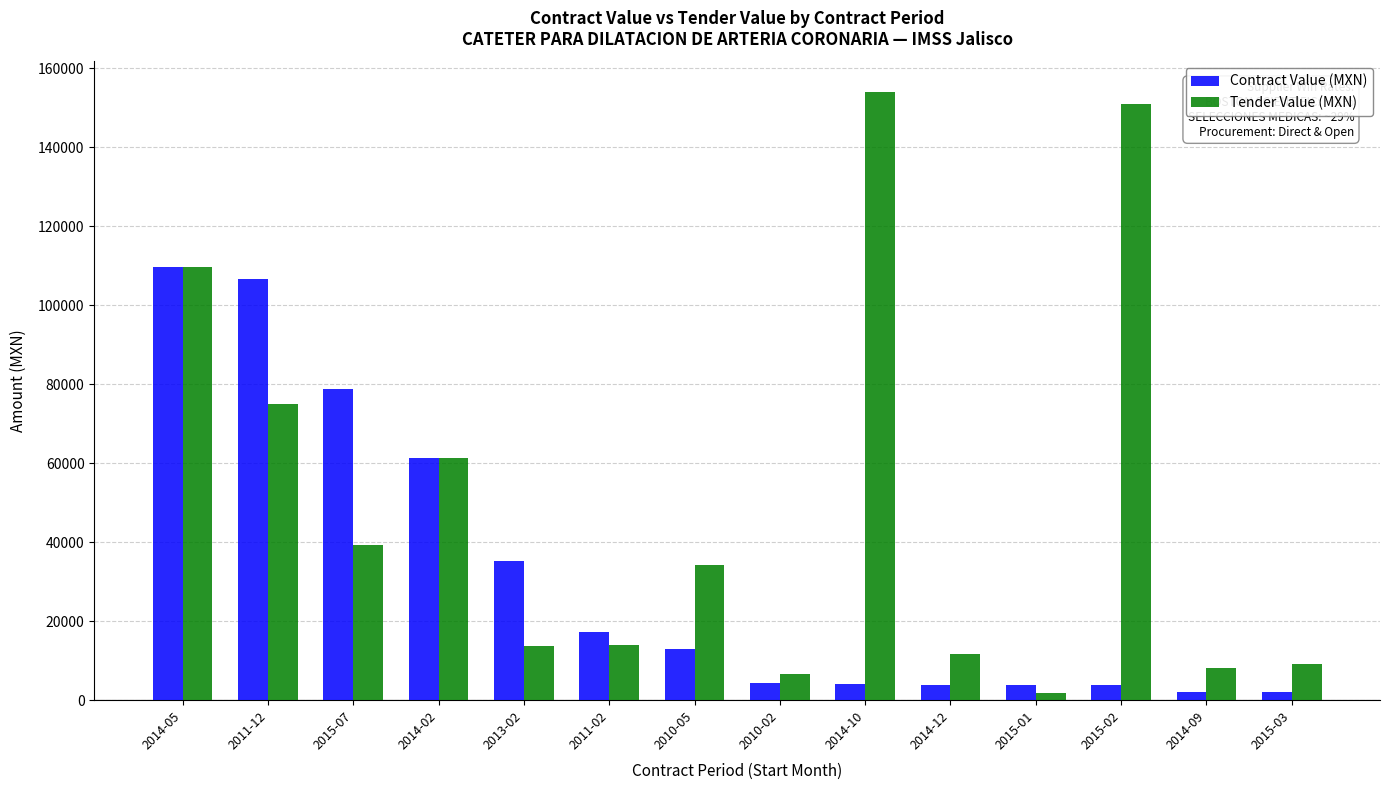

Is the value of Tender Value (MXN) at 2010-02 greater than the value of Contract Value (MXN) at 2014-09?

Yes